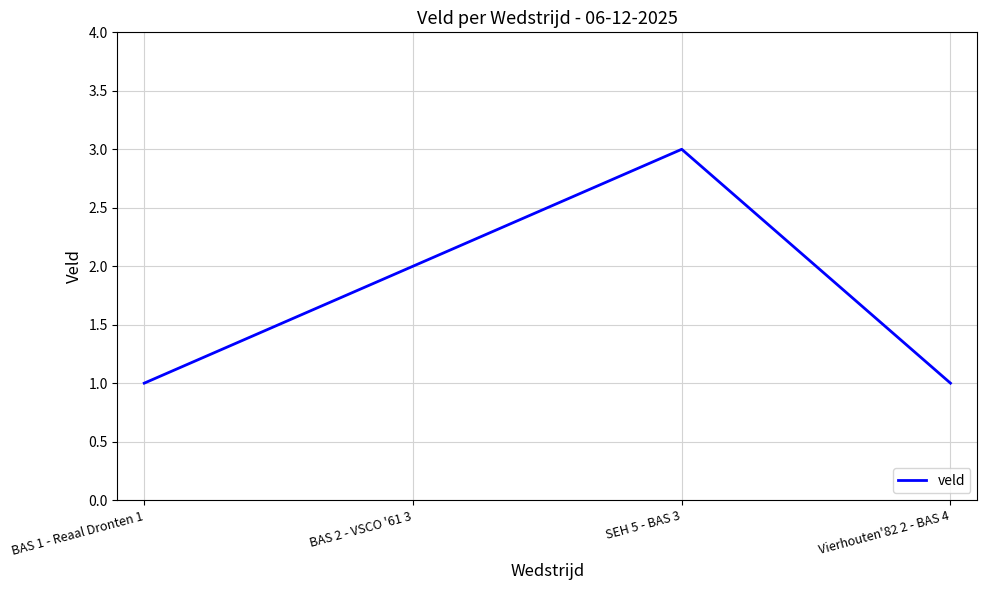

How many values are between 1 and 3?

4